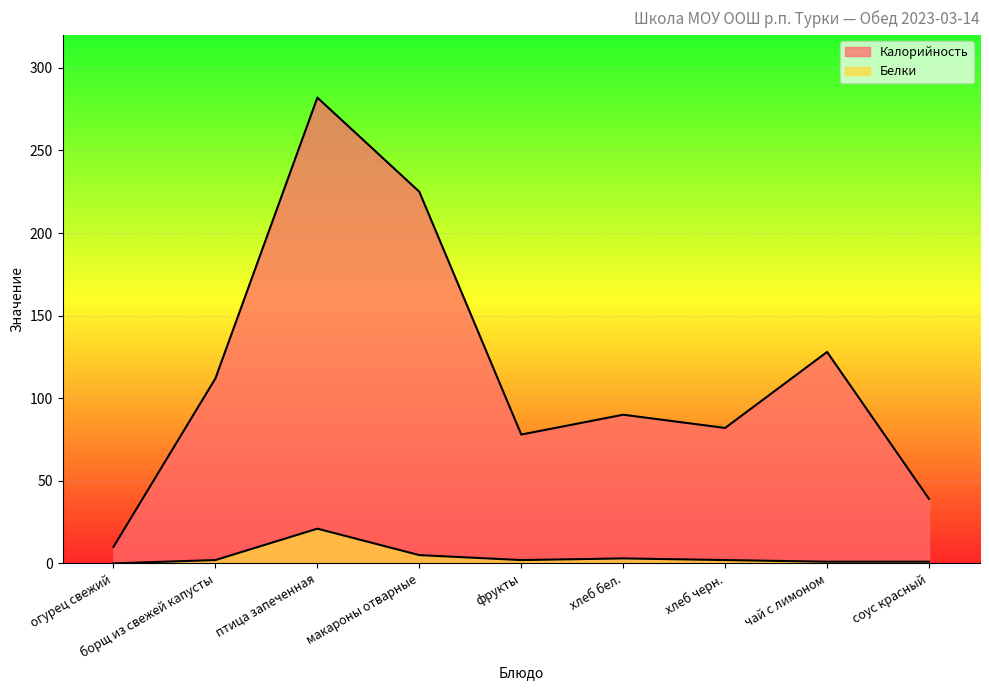

The value of Белки at птица запеченная is 21. True or false?

True